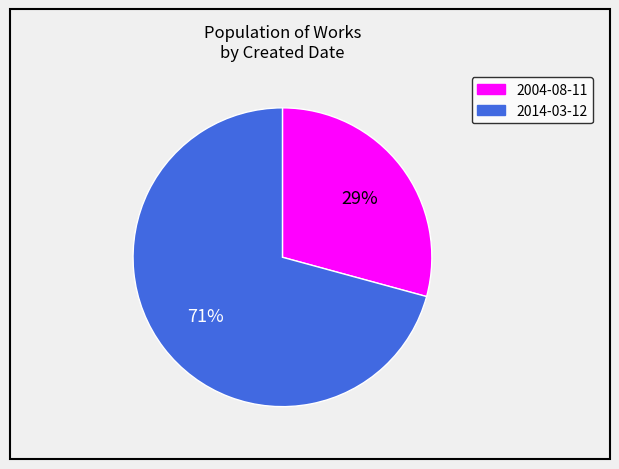

Between 2014-03-12 and 2004-08-11, which is larger?

2014-03-12